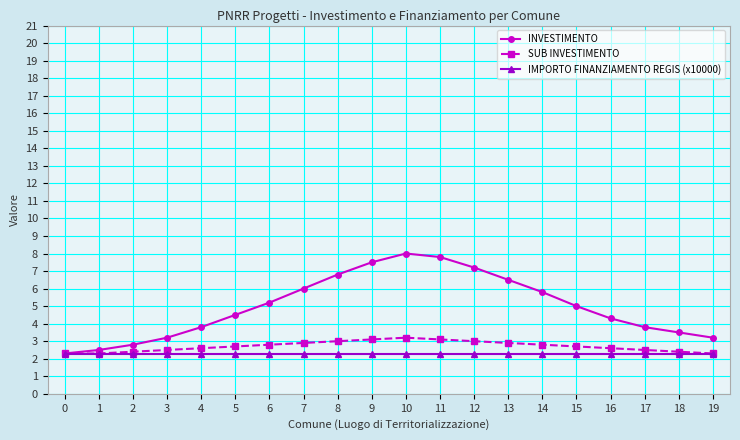

Which series has the largest total across all categories?

INVESTIMENTO